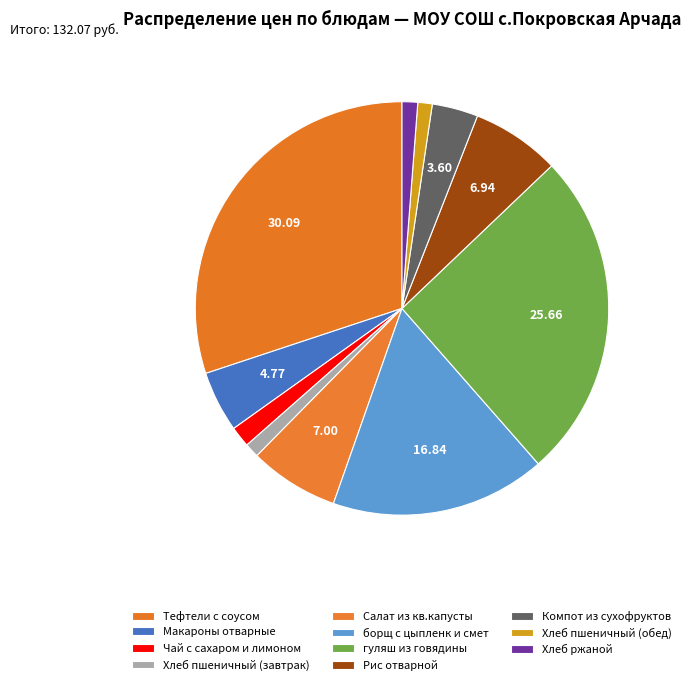

Is Макароны отварные the majority of the pie?

No